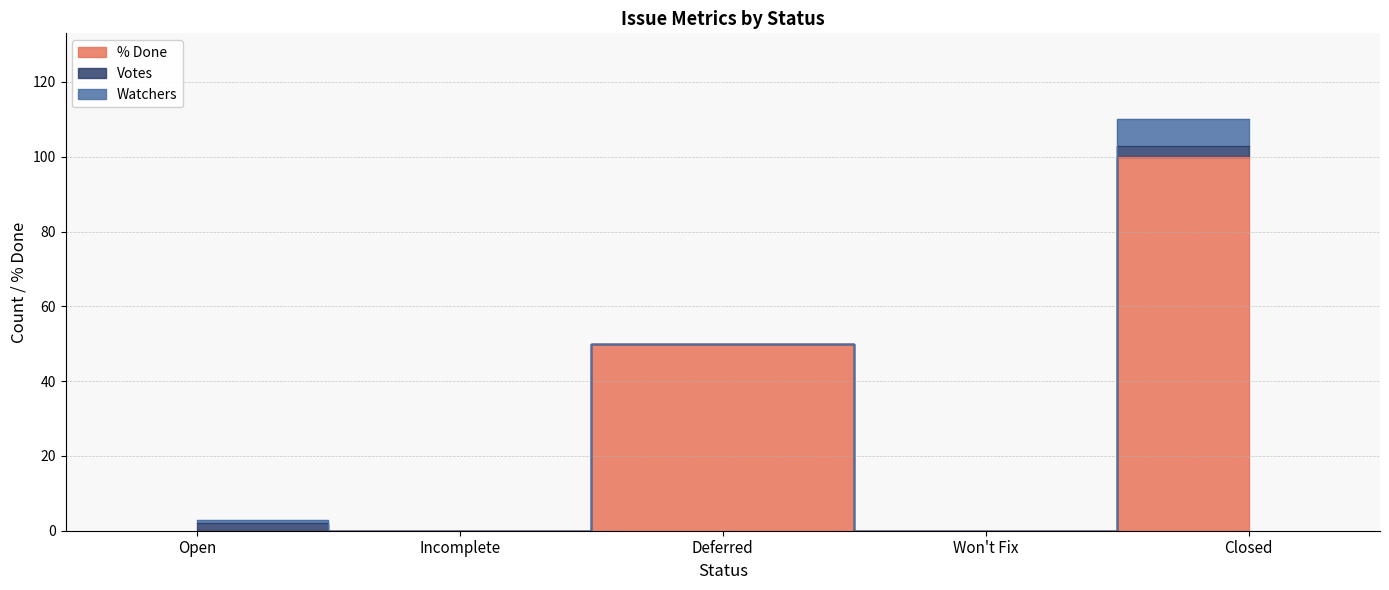

True or false: Watchers has more than 2 interior local peaks.

False